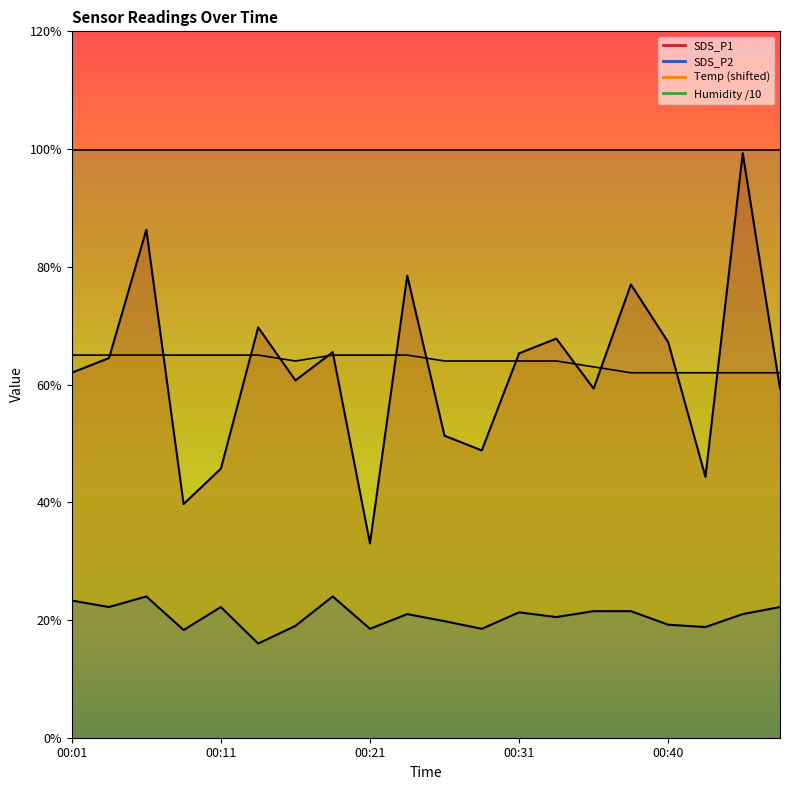

What is the sum of all SDS_P2 values?

41.3